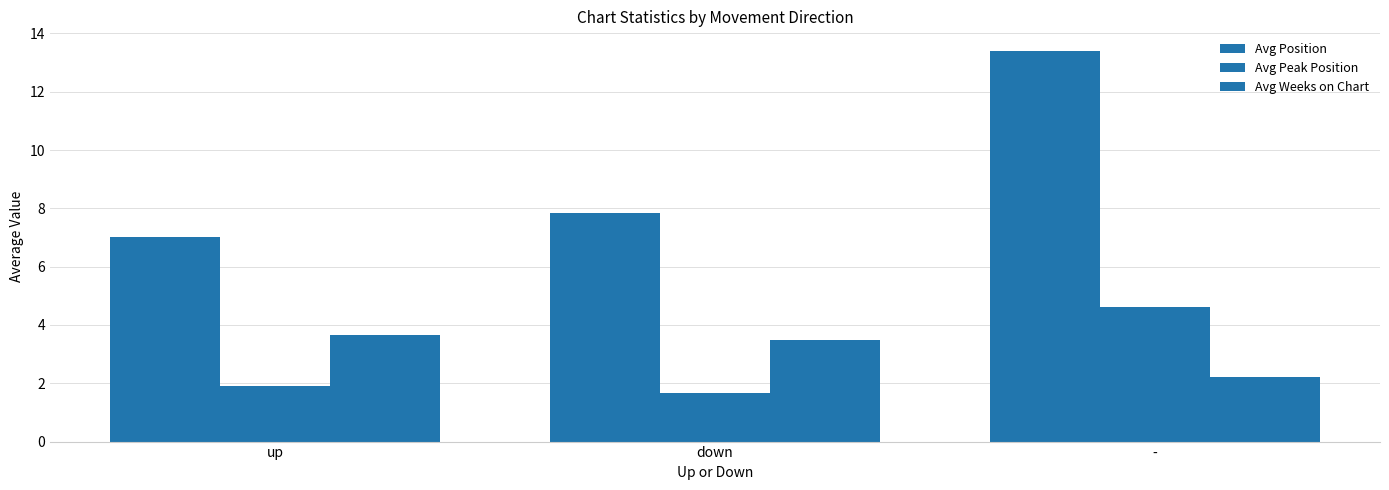

The value of Avg Weeks on Chart at - is 2.2. True or false?

True